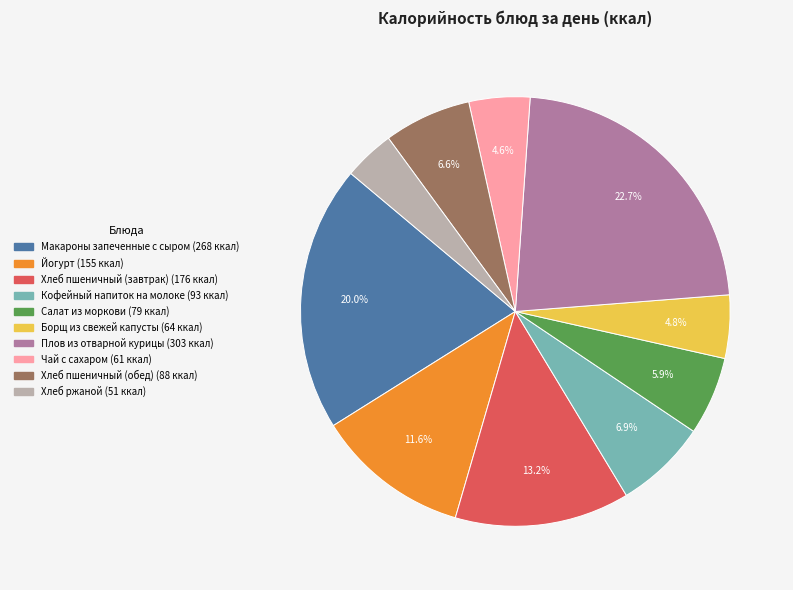

Do Хлеб ржаной and Плов из отварной курицы together represent more than half of the pie?

No